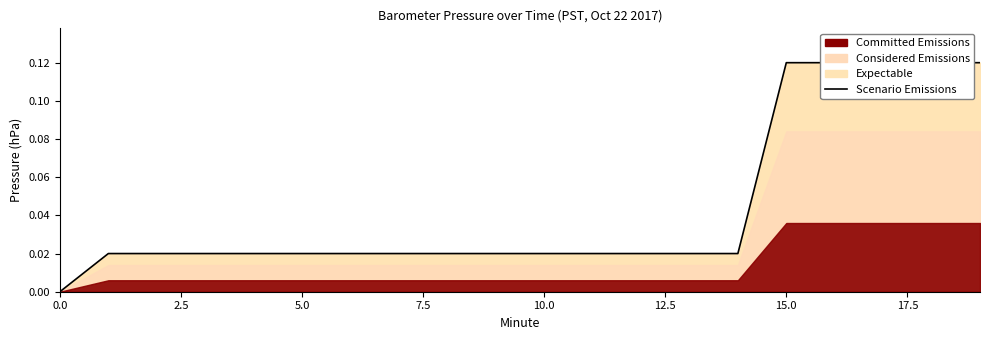

True or false: the data has more than 2 interior local peaks.

False